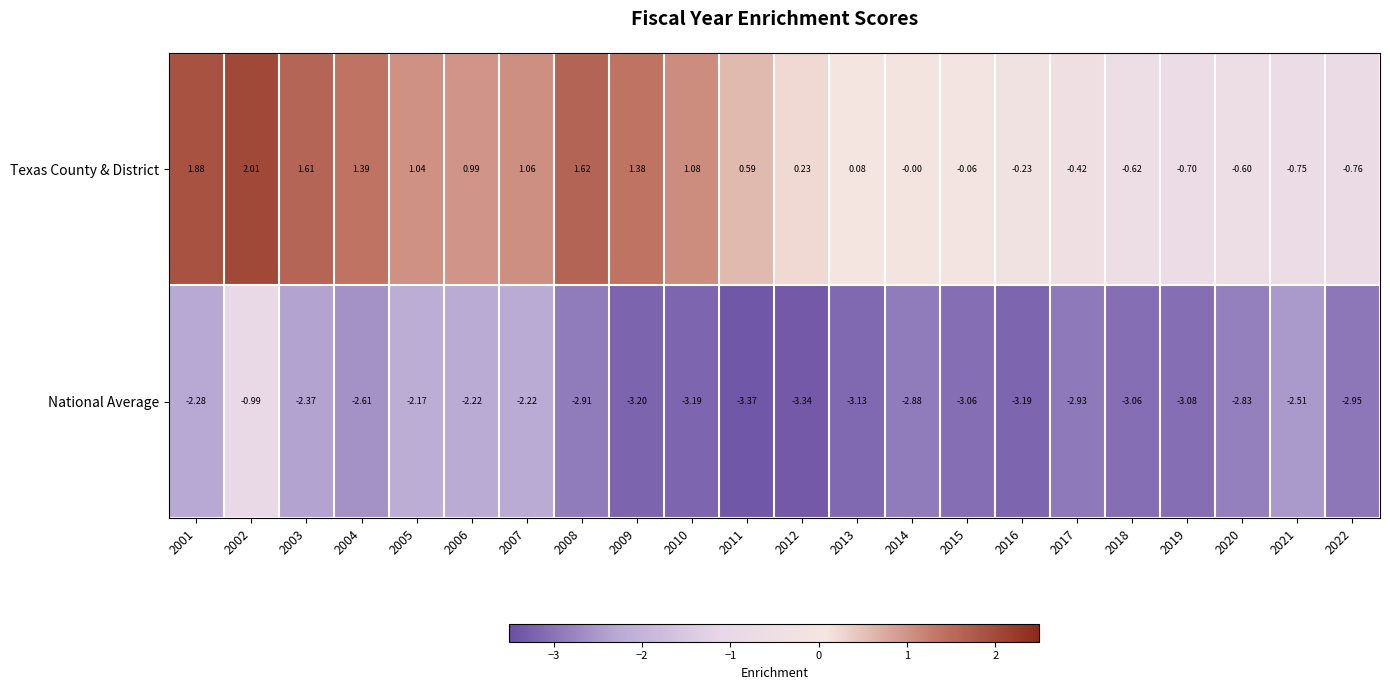

Which series has the widest spread of values?

Texas County & District